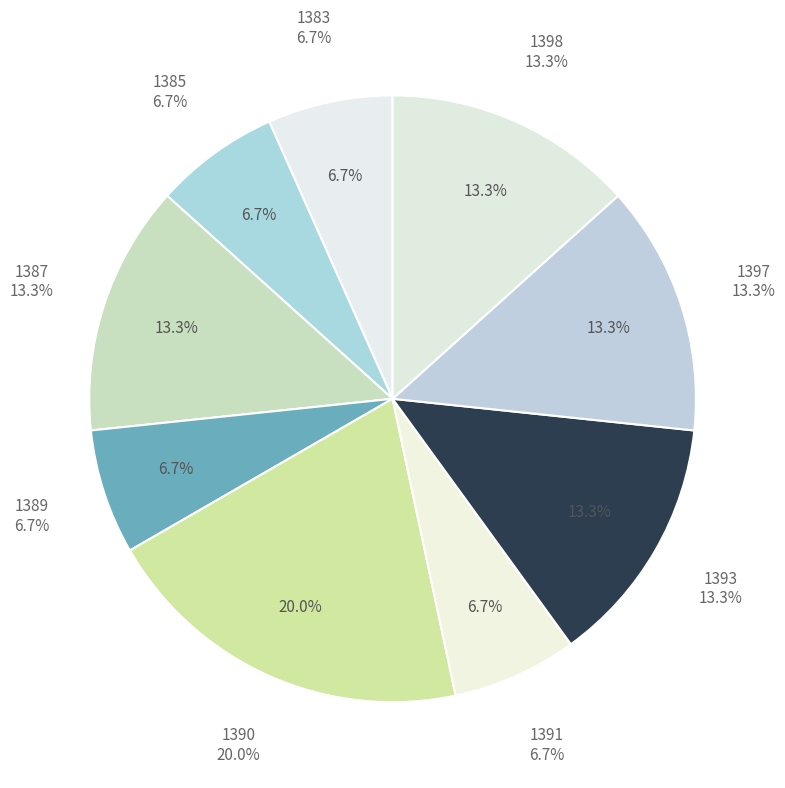

Is it true that 1390 is 20% of the pie?

True